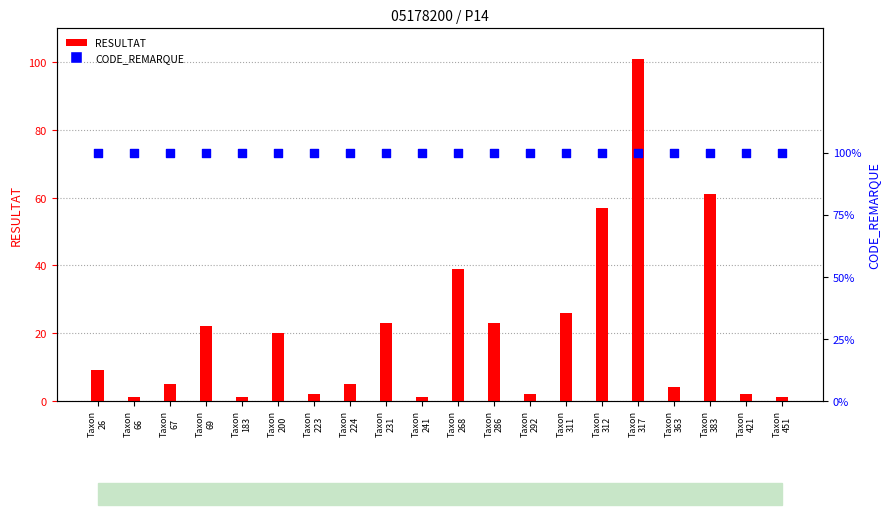

Which series contains the highest Y value?

RESULTAT